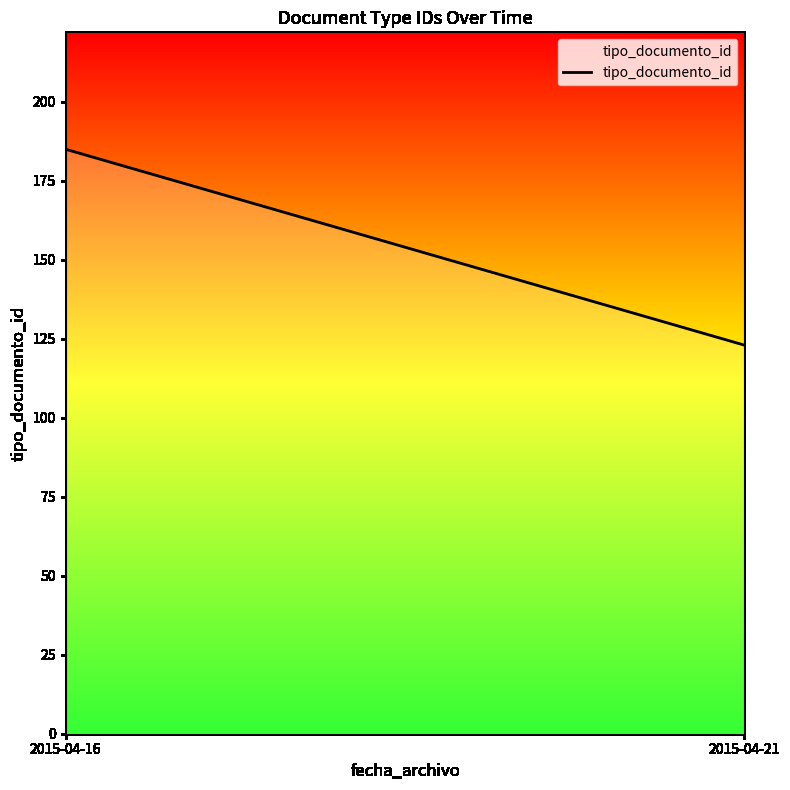

Rank the categories by value from lowest to highest.

2015-04-21, 2015-04-16